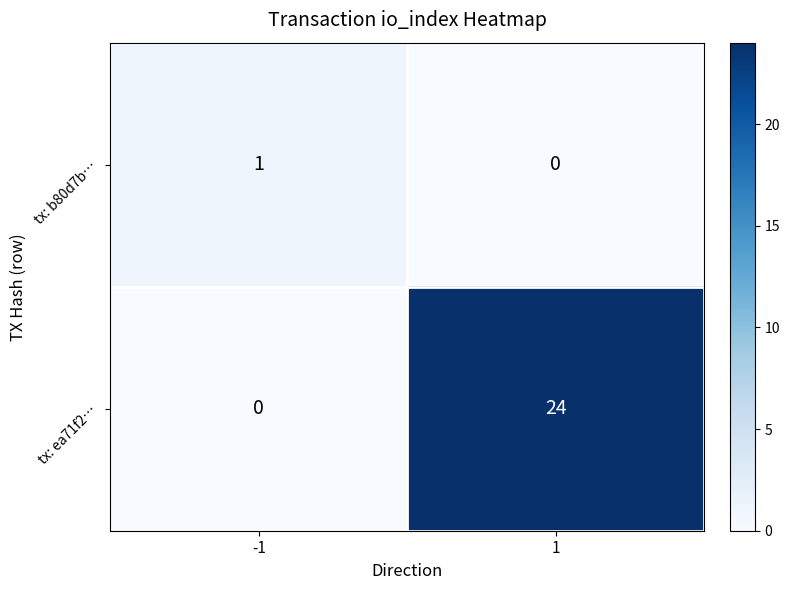

What is the total value across all series at 1?

24